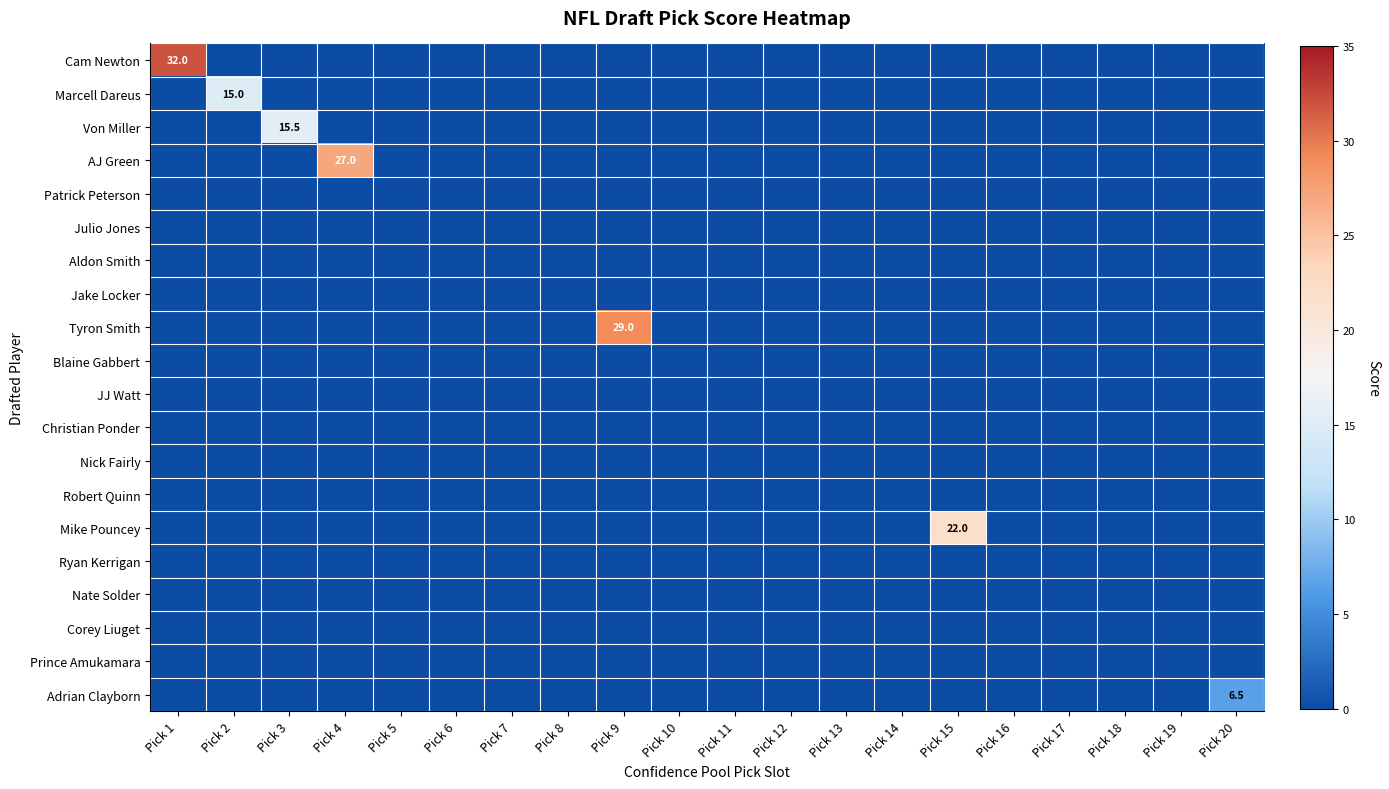

List the series in order of their peak value, lowest first.

Patrick Peterson, Julio Jones, Aldon Smith, Jake Locker, Blaine Gabbert, JJ Watt, Christian Ponder, Nick Fairly, Robert Quinn, Ryan Kerrigan, Nate Solder, Corey Liuget, Prince Amukamara, Adrian Clayborn, Marcell Dareus, Von Miller, Mike Pouncey, AJ Green, Tyron Smith, Cam Newton